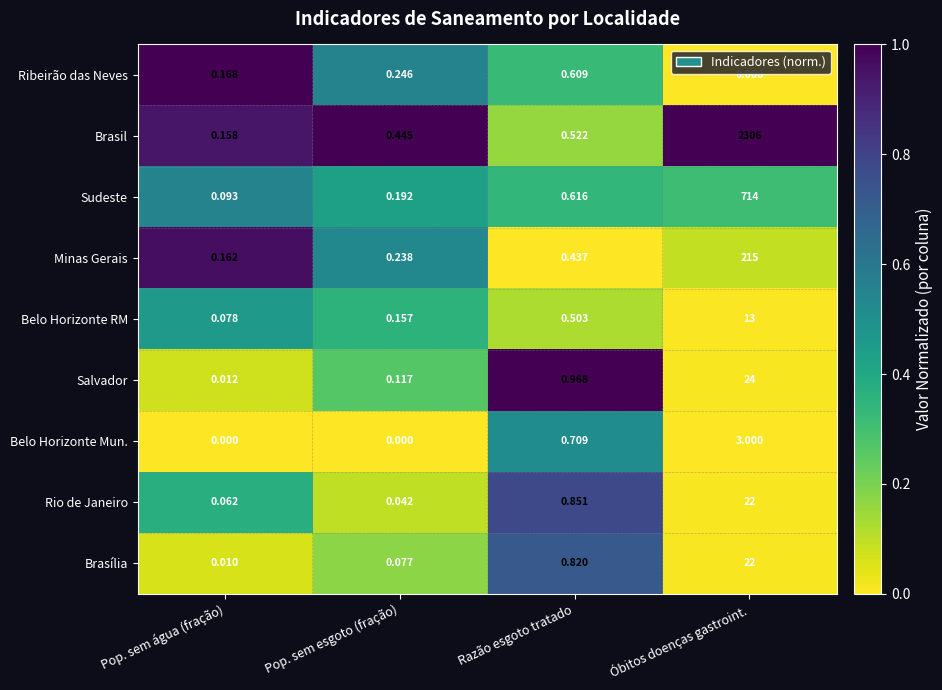

At which label is Brasil closest to 1153?

Razão esgoto tratado